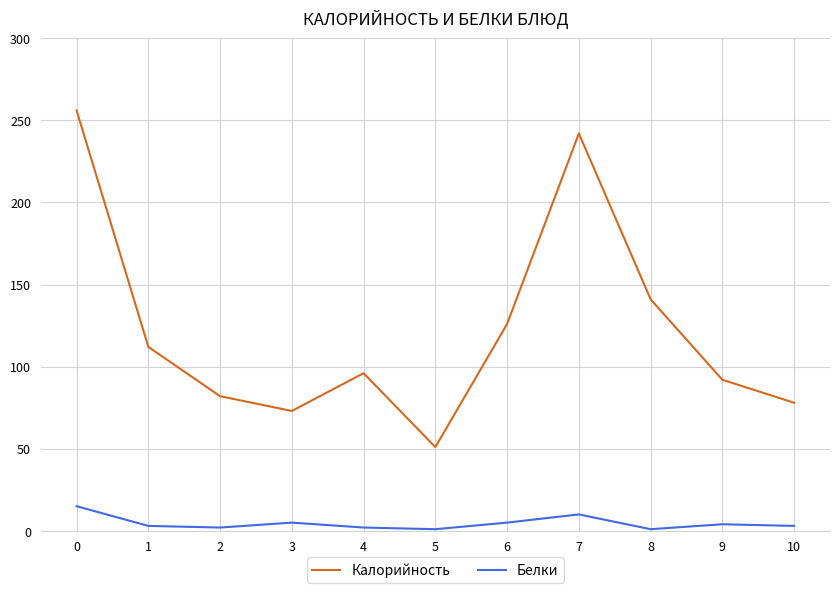

In Белки, how many points are lower than both neighbors (excluding endpoints)?

3